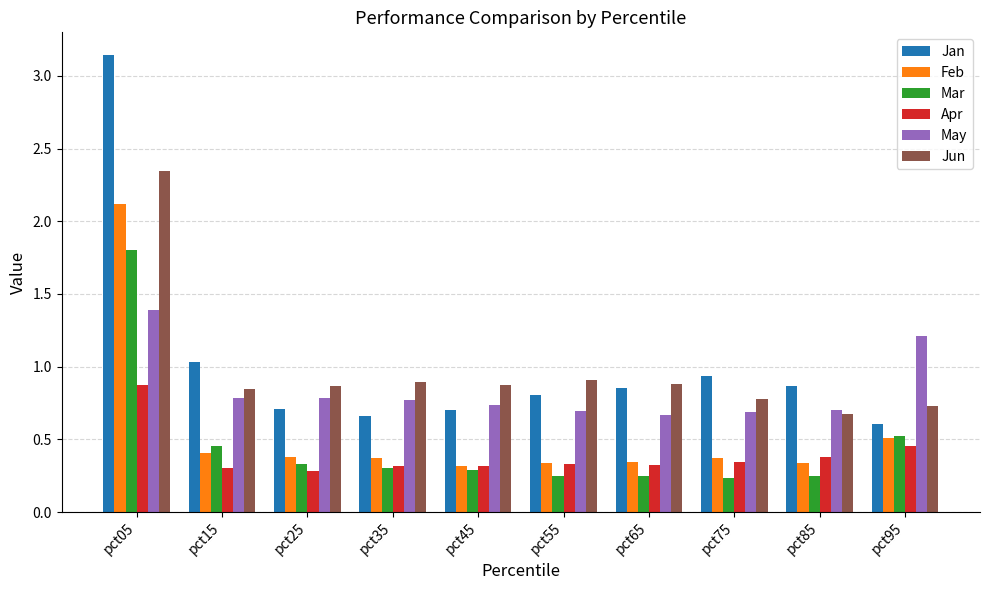

Is it true that Mar equals 0.7 at pct95?

False